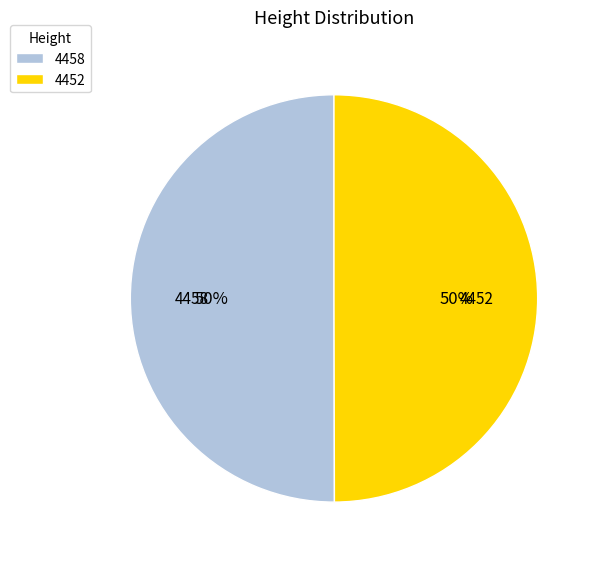

Combined, do 4458 and 4452 account for over 50%?

Yes